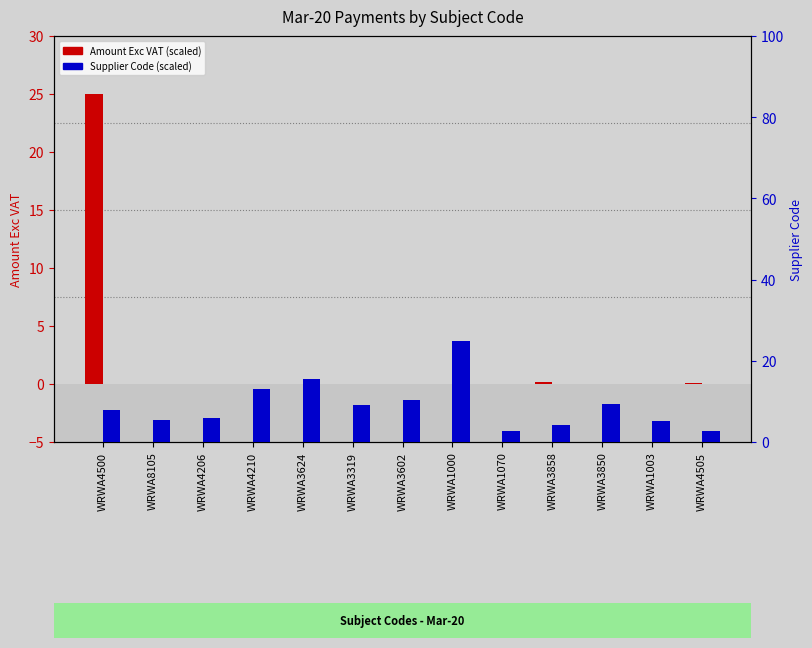

The Supplier Code (scaled) series shows 33.0 at WRWA1000. True or false?

False